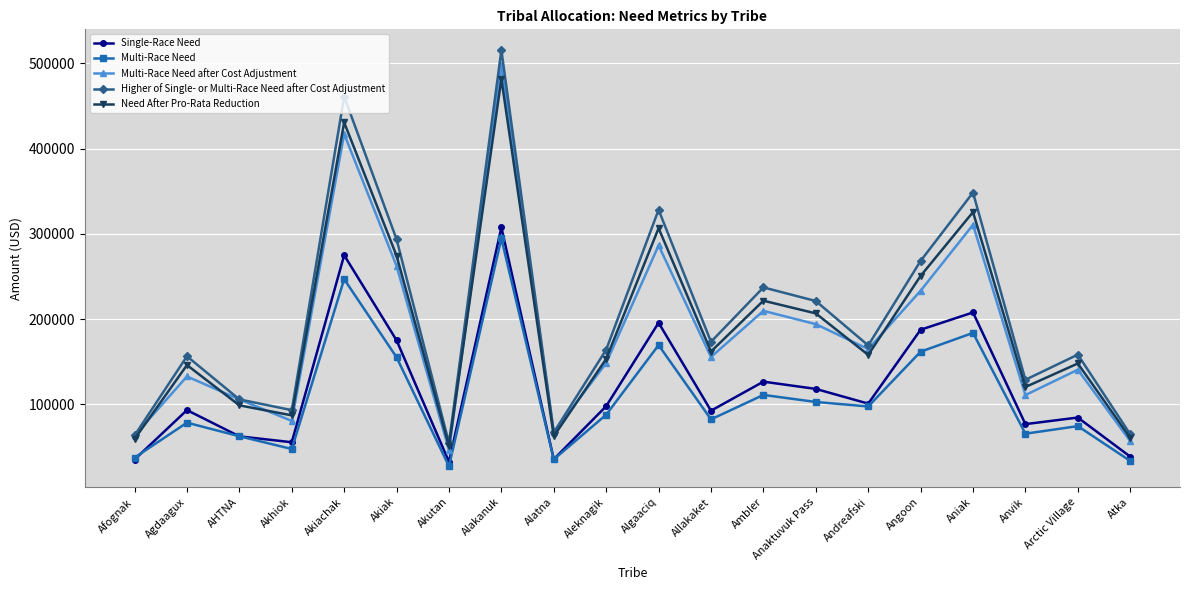

At which category does Multi-Race Need reach its first local valley?

Akhiok